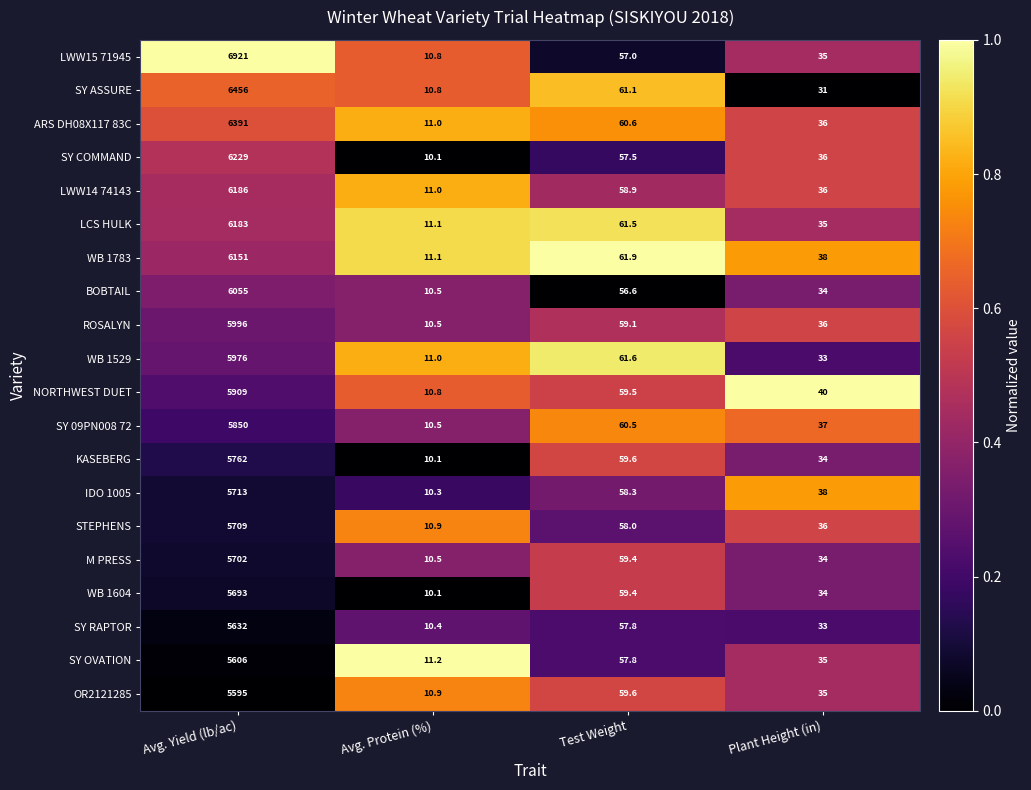

What is the sum of all SY COMMAND values?

6332.6